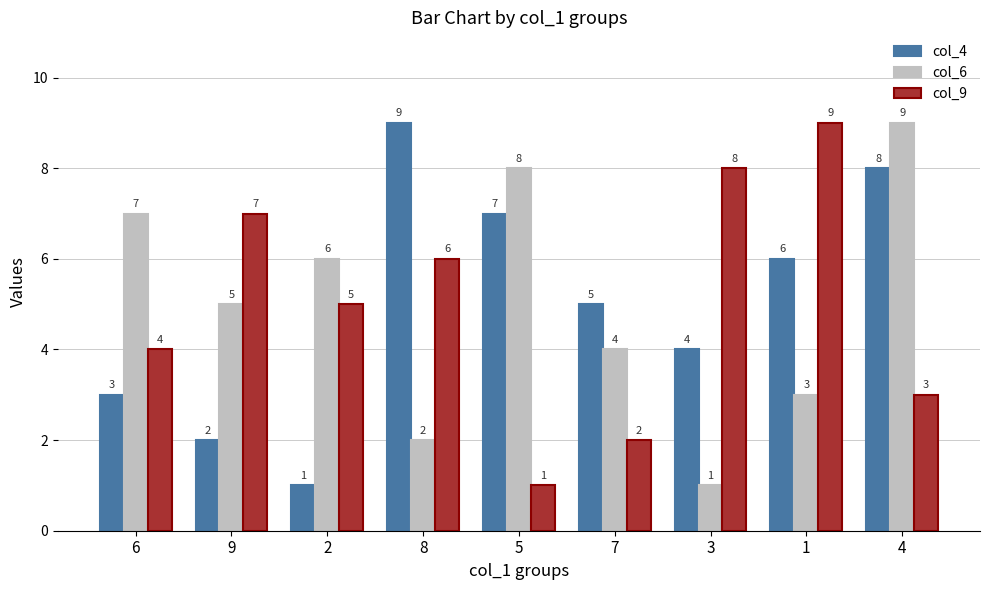

Reading left to right, list all the values displayed in this chart.

col_4: 3	2	1	9	7	5	4	6	8
col_6: 7	5	6	2	8	4	1	3	9
col_9: 4	7	5	6	1	2	8	9	3